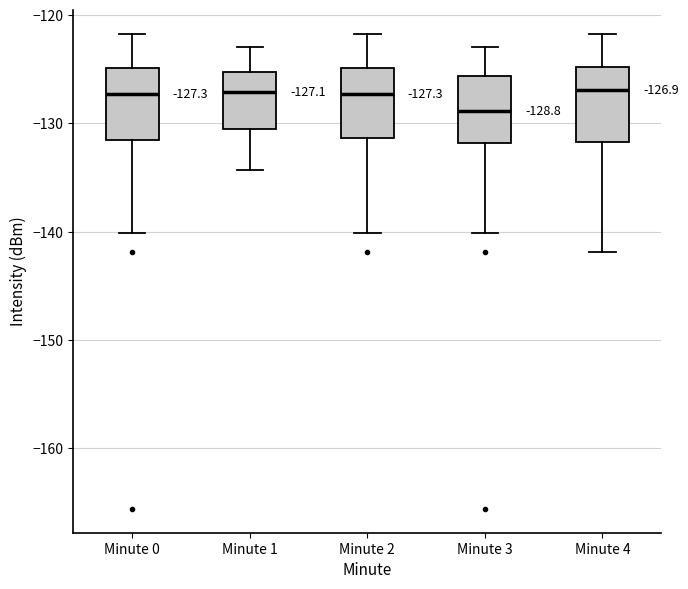

Which box's median line is the lowest?

Minute 3